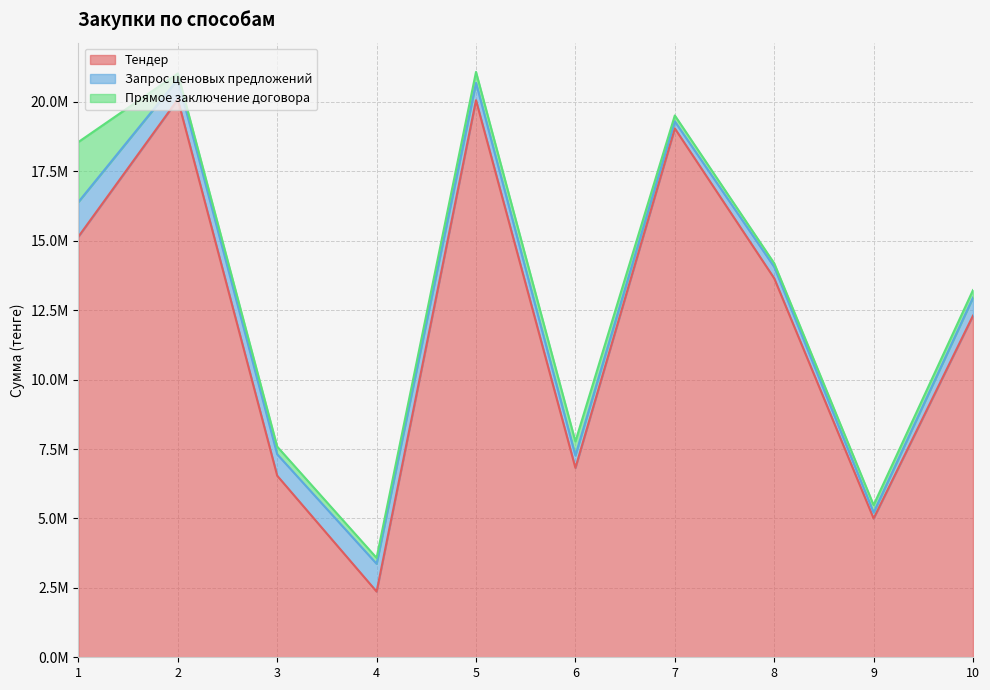

Which series has the largest total across all categories?

Тендер